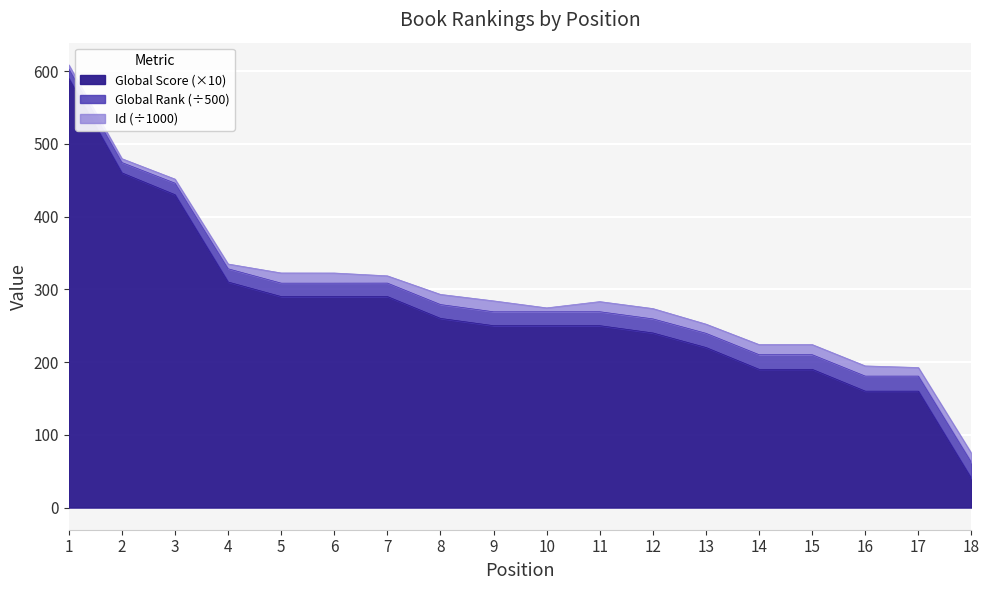

True or false: Global Score and Global Rank intersect in this chart.

False